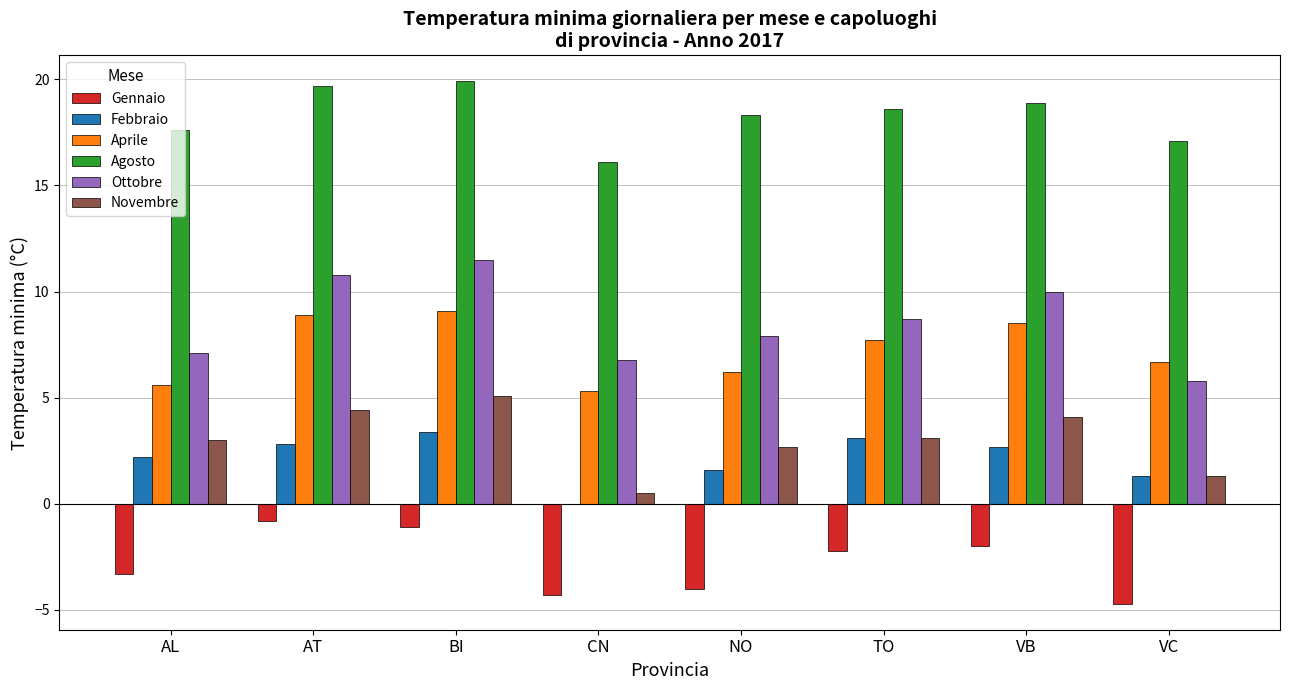

What is the maximum value for Febbraio?

3.4